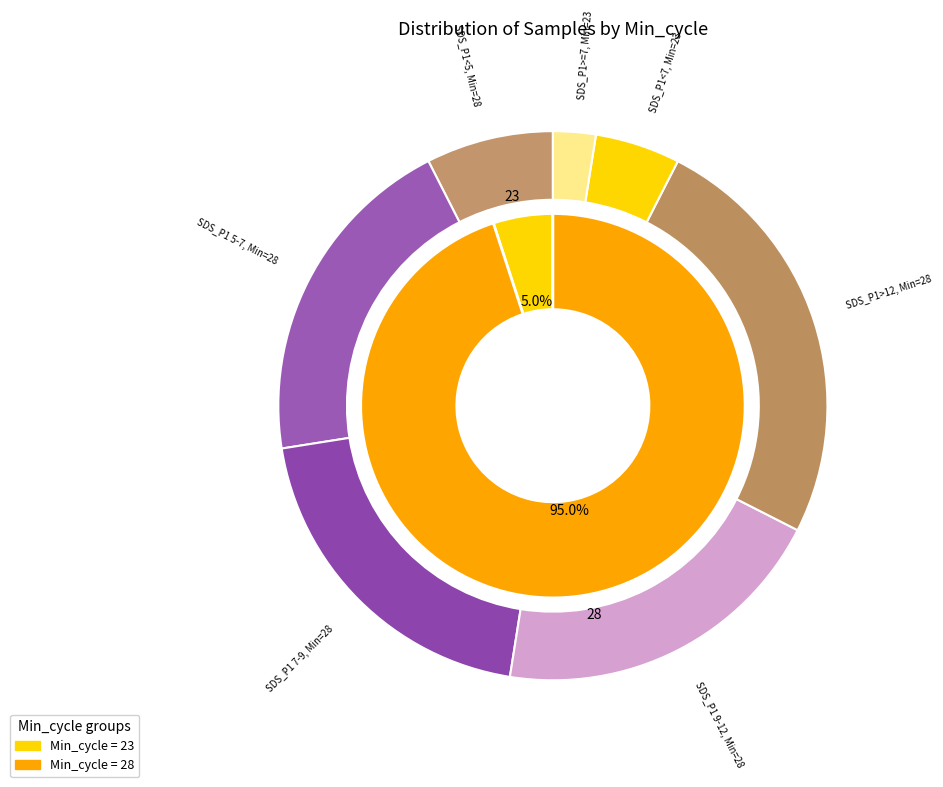

How many segments does this pie chart have?

2